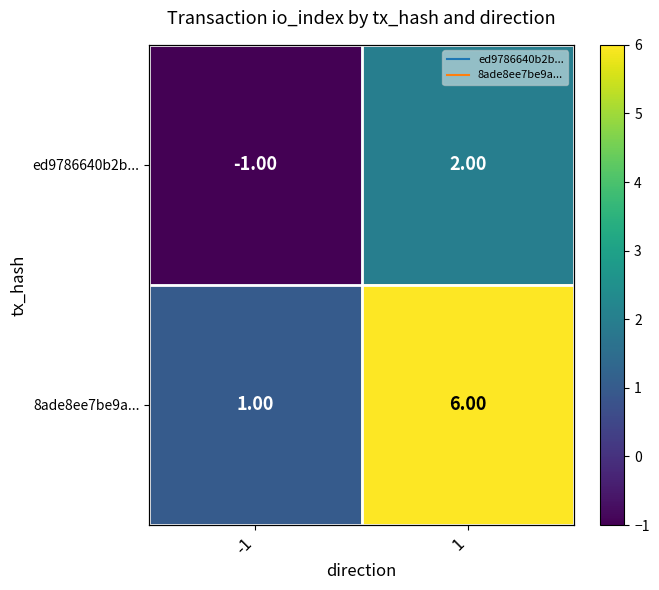

Which has a higher value, -1 or 1?

1